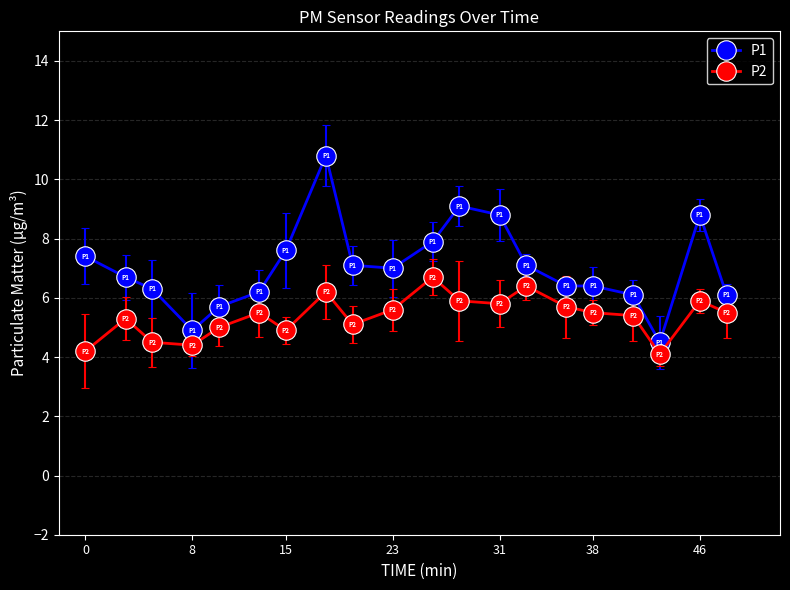

Reading left to right, transcribe all the data shown in this chart.

P1: 7.4	6.7	6.3	4.9	5.7	6.2	7.6	10.8	7.1	7.0	7.9	9.1	8.8	7.1	6.4	6.4	6.1	4.5	8.8	6.1
P2: 4.2	5.3	4.5	4.4	5.0	5.5	4.9	6.2	5.1	5.6	6.7	5.9	5.8	6.4	5.7	5.5	5.4	4.1	5.9	5.5